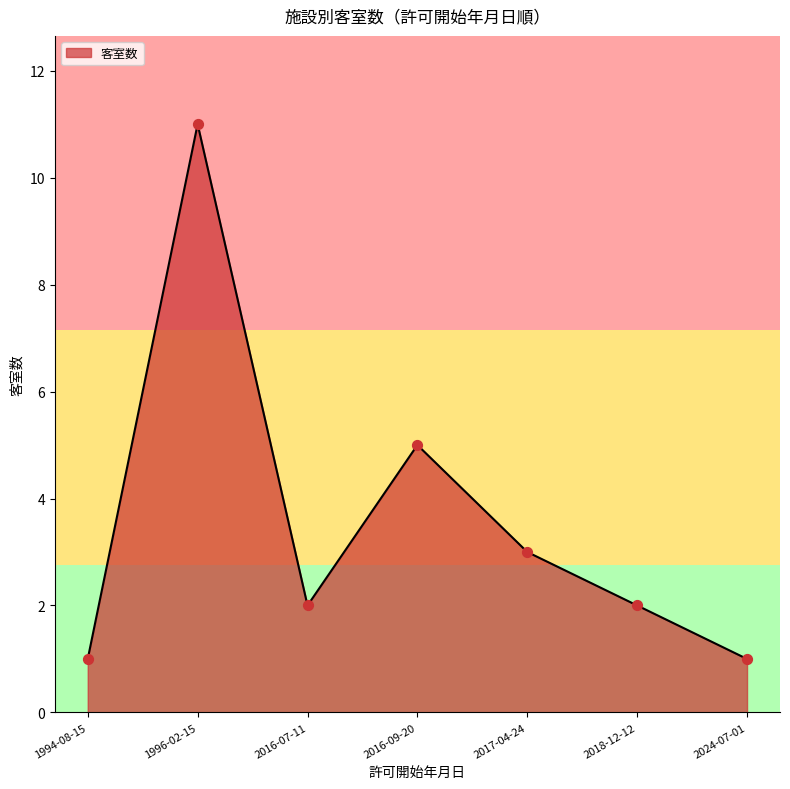

What is the ratio of the value at 2018-12-12 to the value at 2016-07-11?

1.0